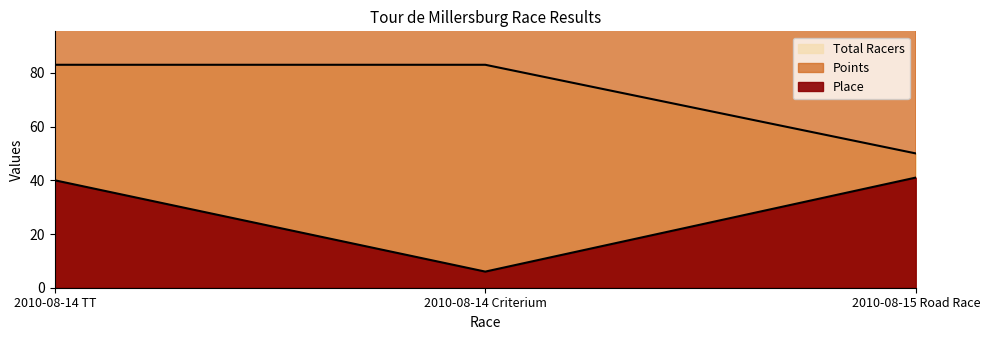

Which series has the largest total across all categories?

Points